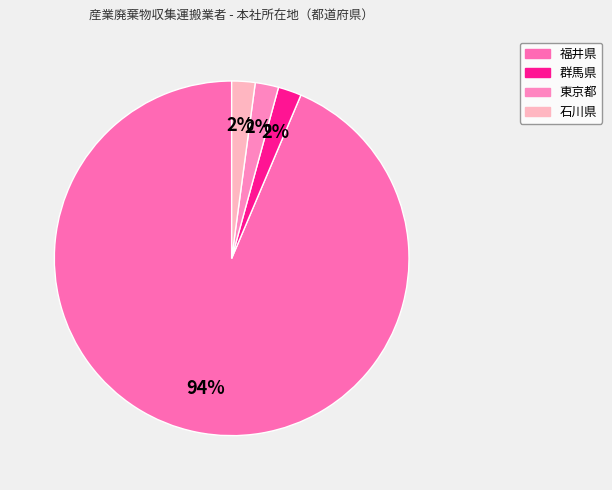

What portion of the pie excludes 群馬県?

97.9%